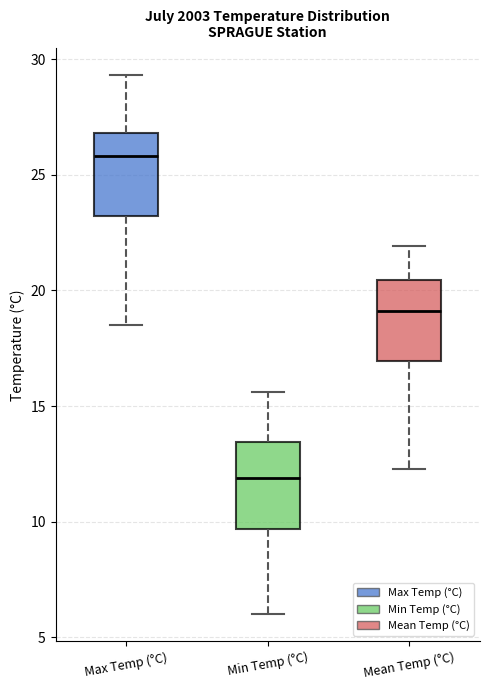

Where is the lower edge of the box for Mean Temp (°C) on the y-axis? The values are not printed on the chart, so give them approximately, as read against the axis.

17.0